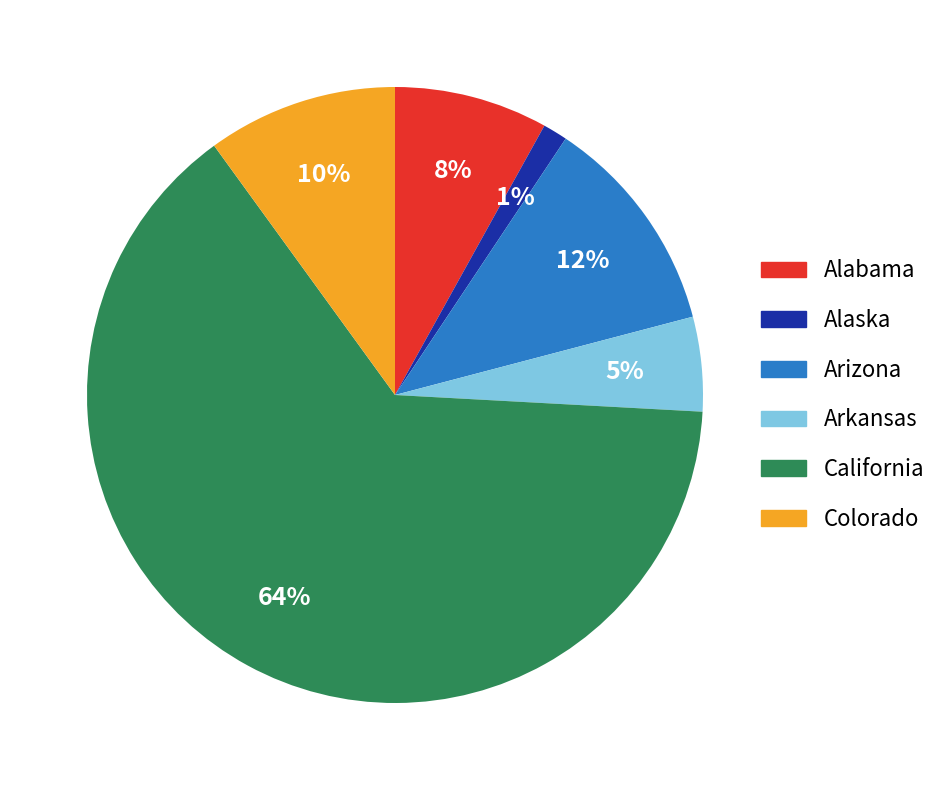

Is the sum of Alaska and California greater than half?

Yes